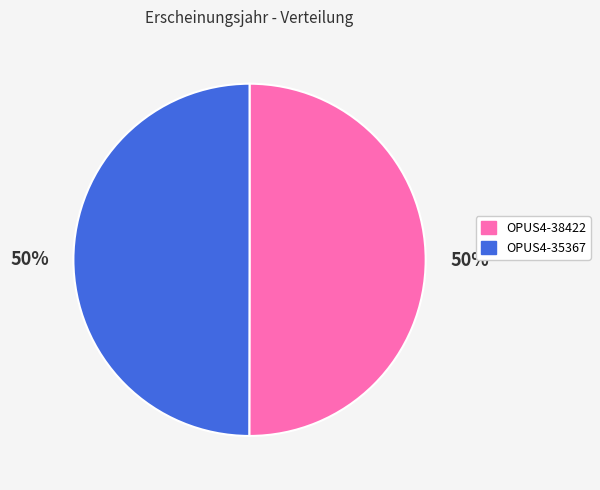

Is it true that OPUS4-38422 is 57% of the pie?

False